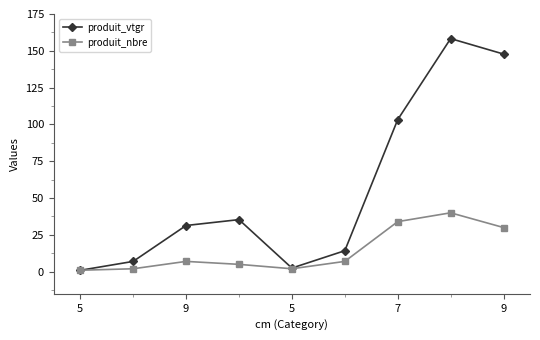

True or false: produit_vtgr has more than 1 points higher than both neighbors.

True